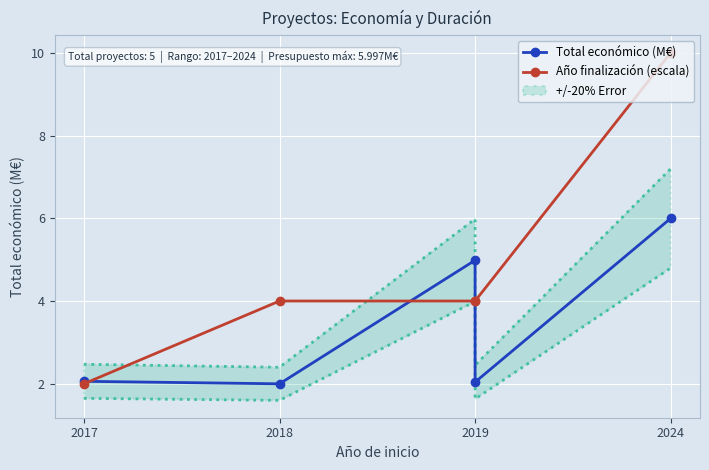

At which label is Año finalización (escala) closest to 6?

2018